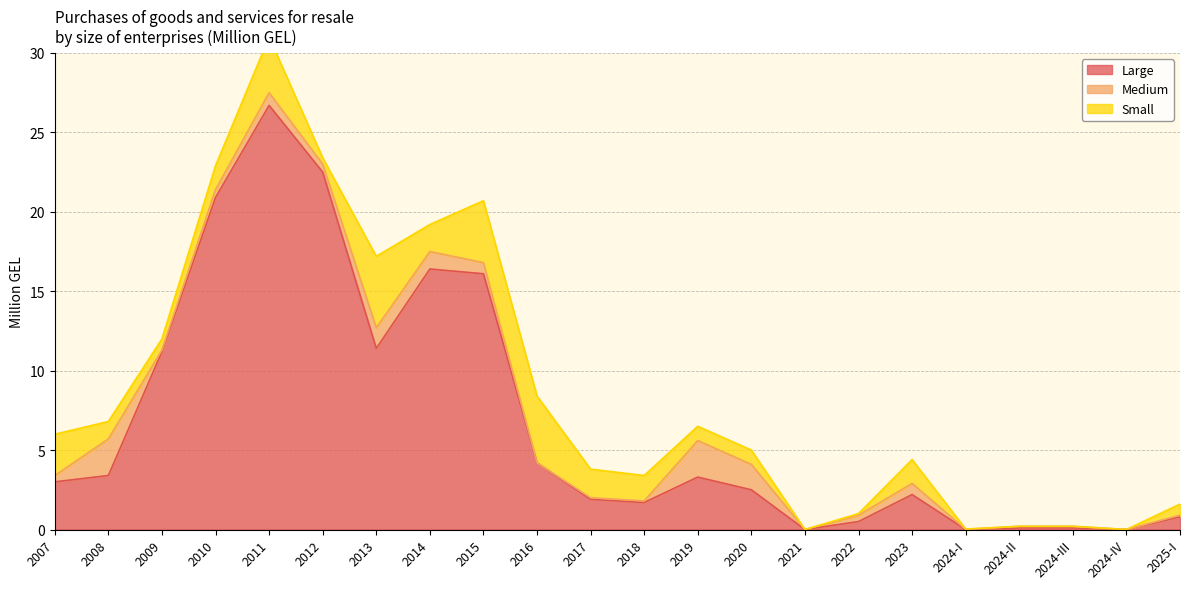

How many times do Large and Small cross each other?

2